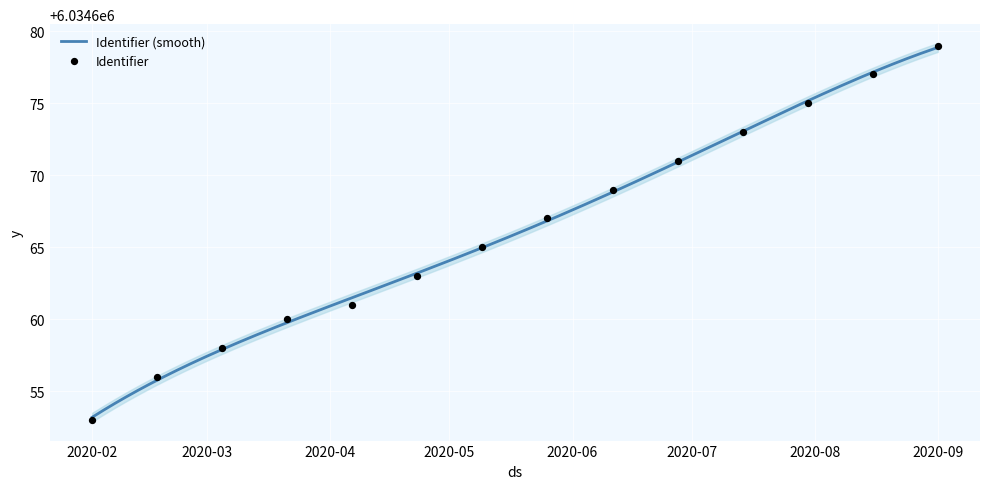

What is the minimum value for Identifier (smooth)?

6034653.2